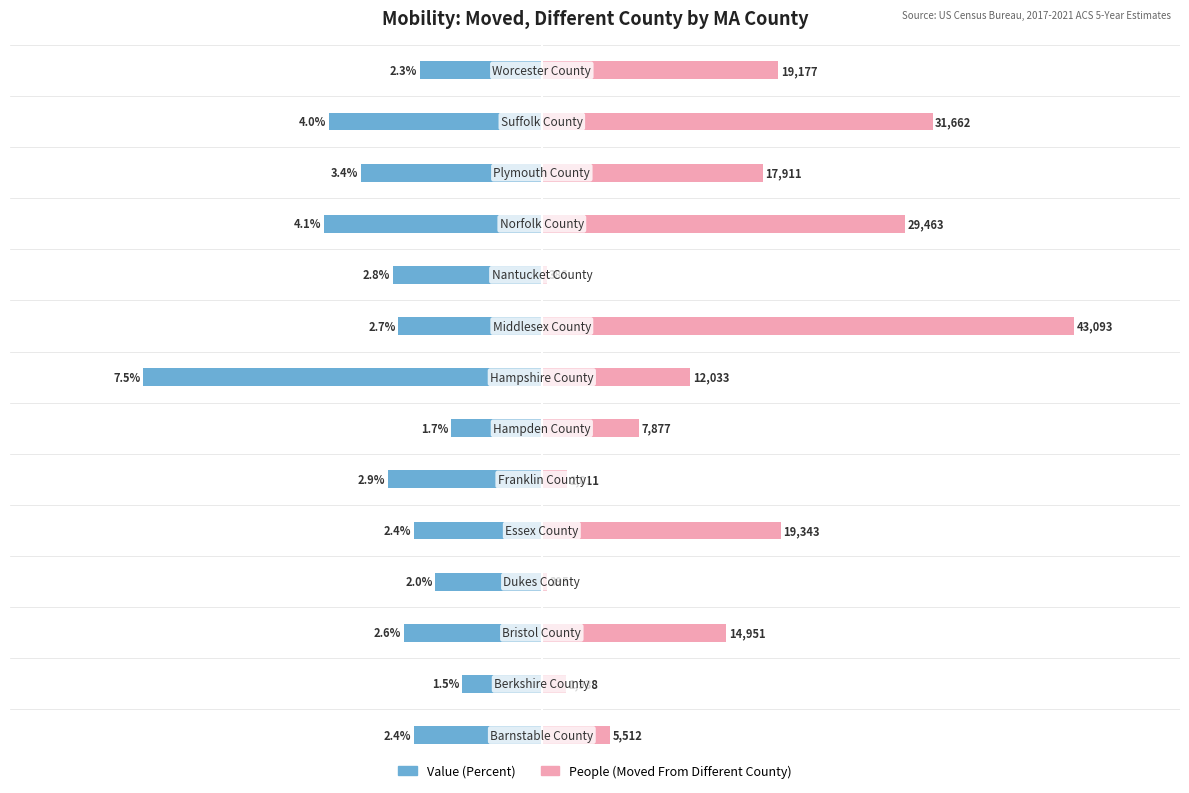

Between 6 and 13, which series saw the biggest shift?

People (Moved From Different County)